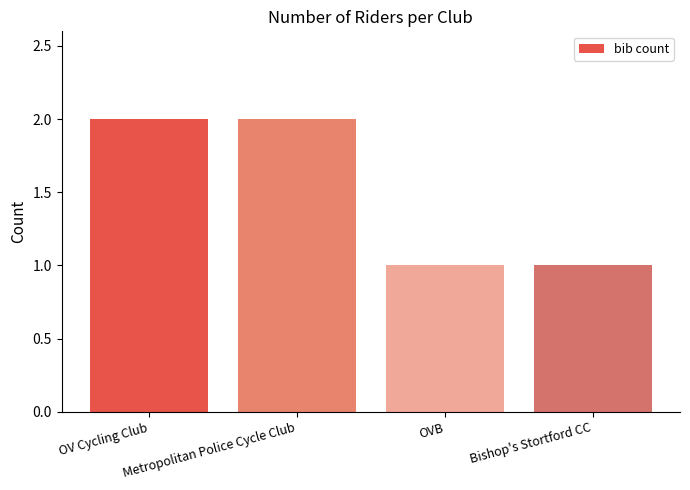

Is it true that the value at OV Cycling Club is 3?

False